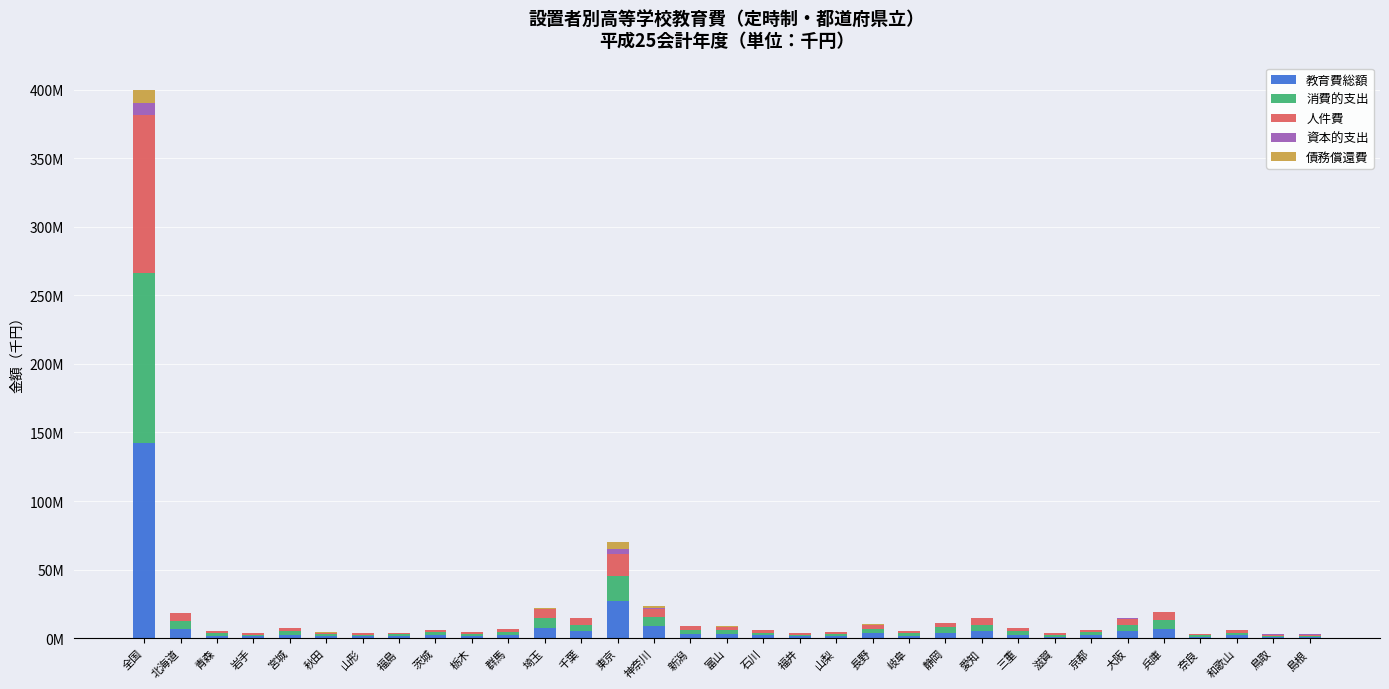

What are all the series names shown in the legend?

教育費総額, 消費的支出, 人件費, 資本的支出, 債務償還費